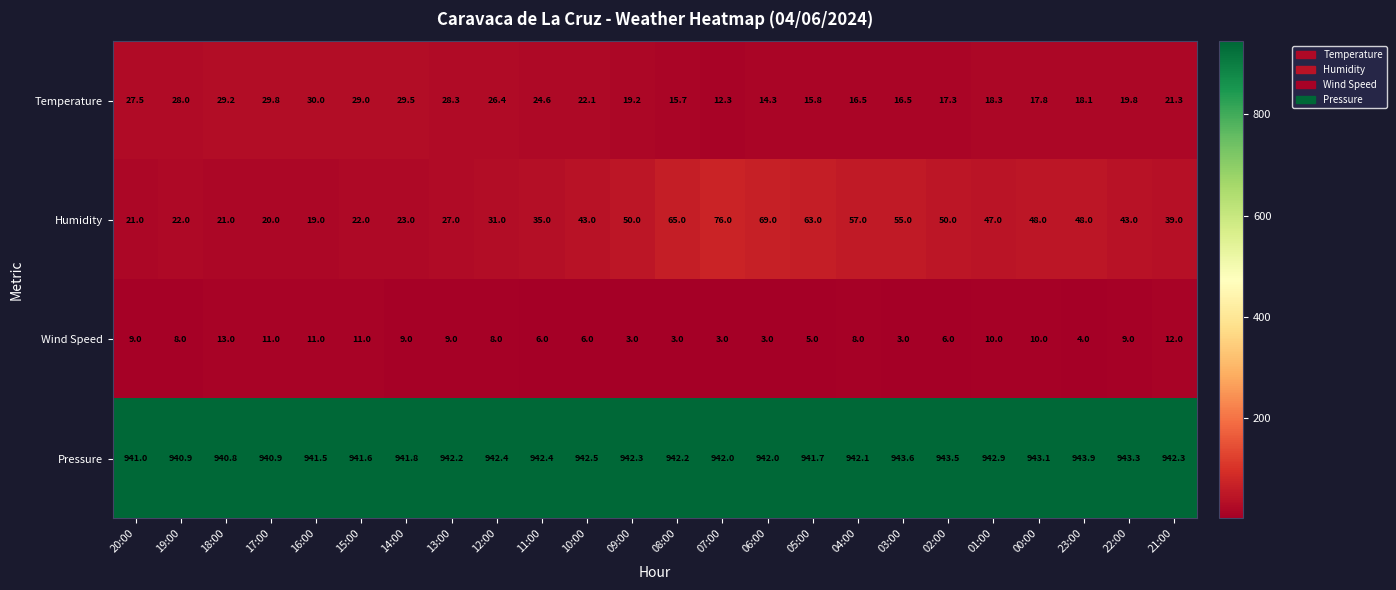

Count the Wind Speed values in the range 5 to 10.

13